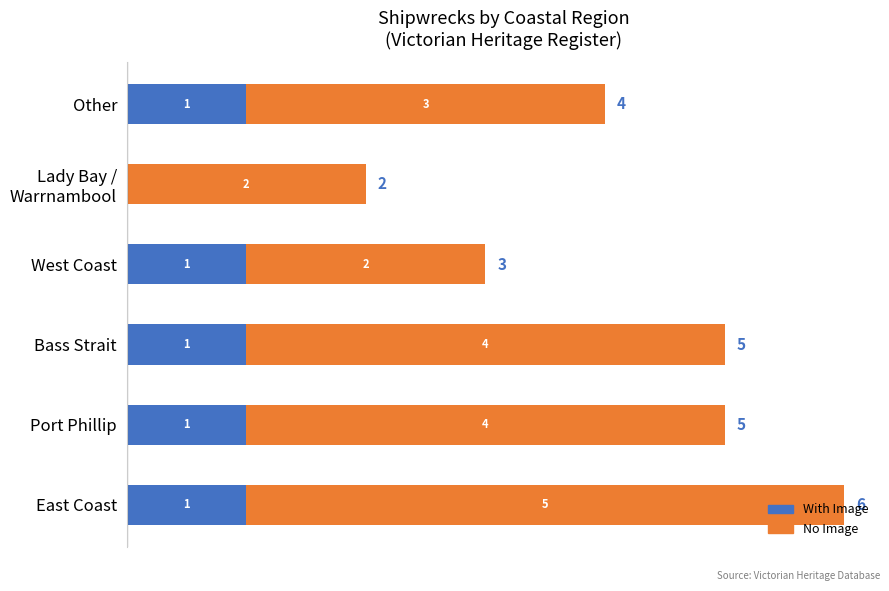

How many series are shown in this chart?

2